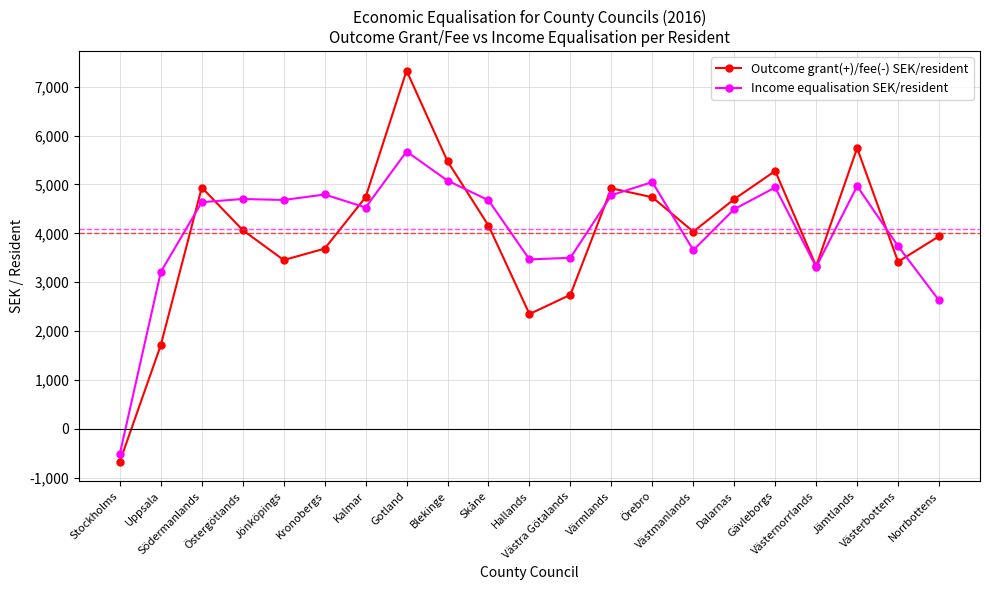

What are all the series names shown in the legend?

Outcome grant(+)/fee(-) SEK/resident, Income equalisation SEK/resident